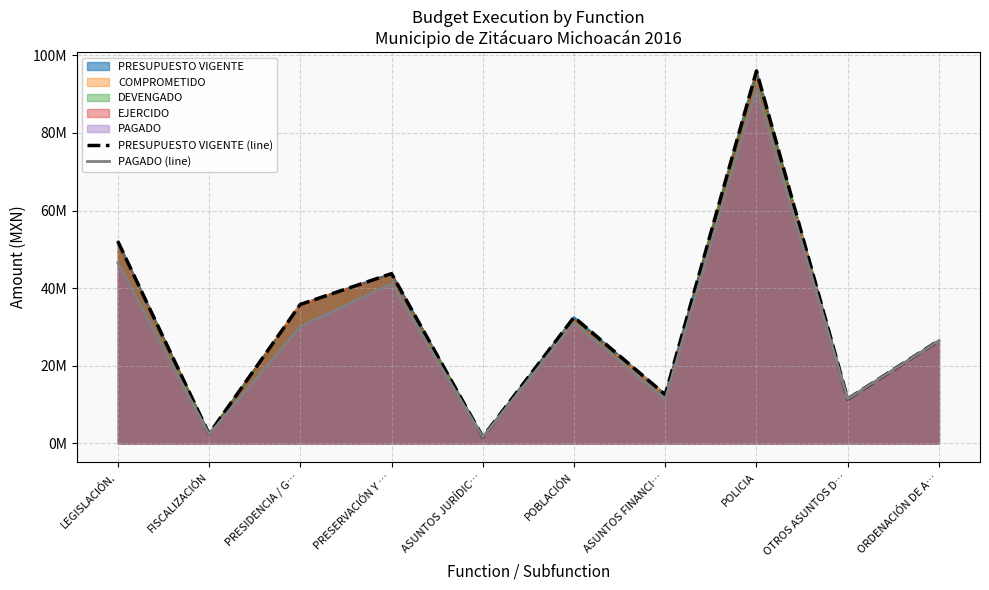

What is the spread (max minus min) of values at FISCALIZACIÓN?

120800.3